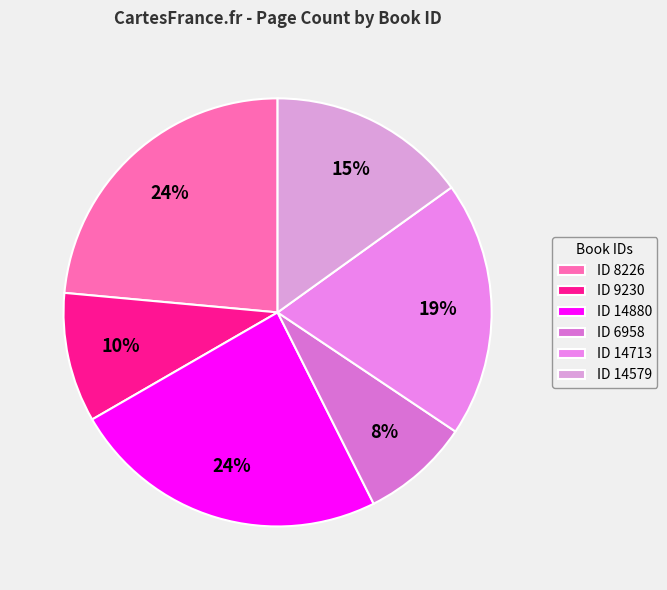

Rank the categories by value from lowest to highest.

6958, 9230, 14579, 14713, 8226, 14880